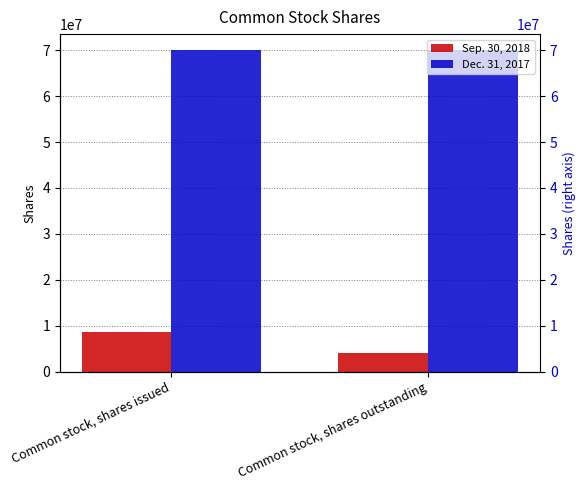

How many bars are there in each group?

2